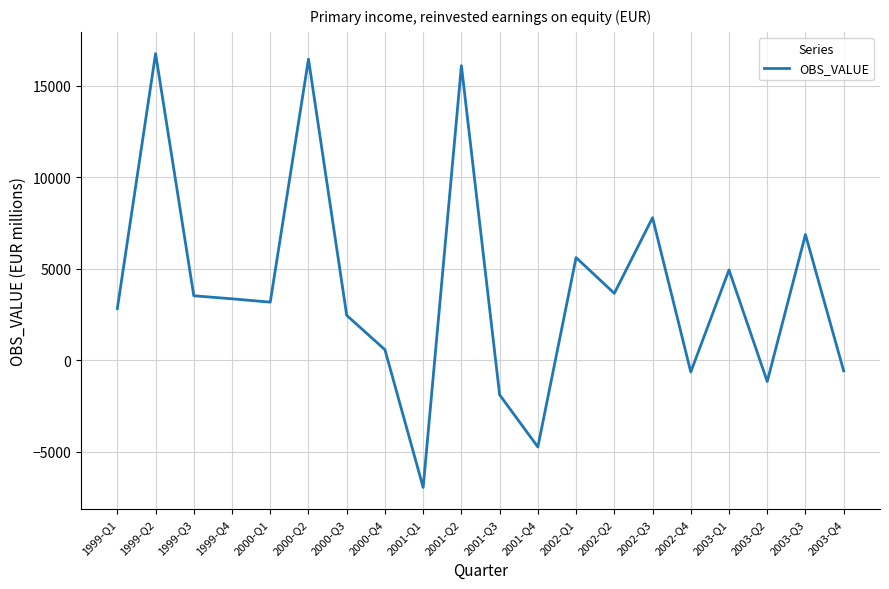

Between 2000-Q4 and 2001-Q4, which is larger?

2000-Q4